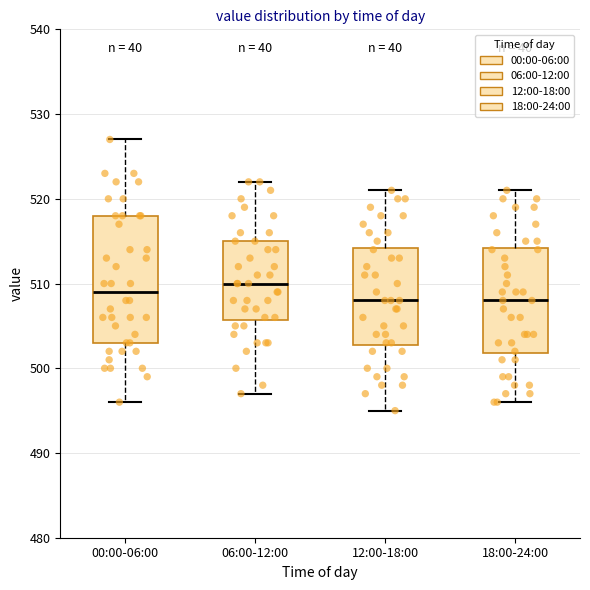

Reading left to right, transcribe this box plot: for each box, give where its median line is, the range the box spans, and where its two whiskers end, as read against the y-axis. The values are not printed on the chart, so give them approximately, as read against the axis.

00:00-06:00: median 509, box 503 to 518, whiskers 496 to 527
06:00-12:00: median 510, box 506 to 515, whiskers 497 to 522
12:00-18:00: median 508, box 503 to 514, whiskers 495 to 521
18:00-24:00: median 508, box 502 to 514, whiskers 496 to 521